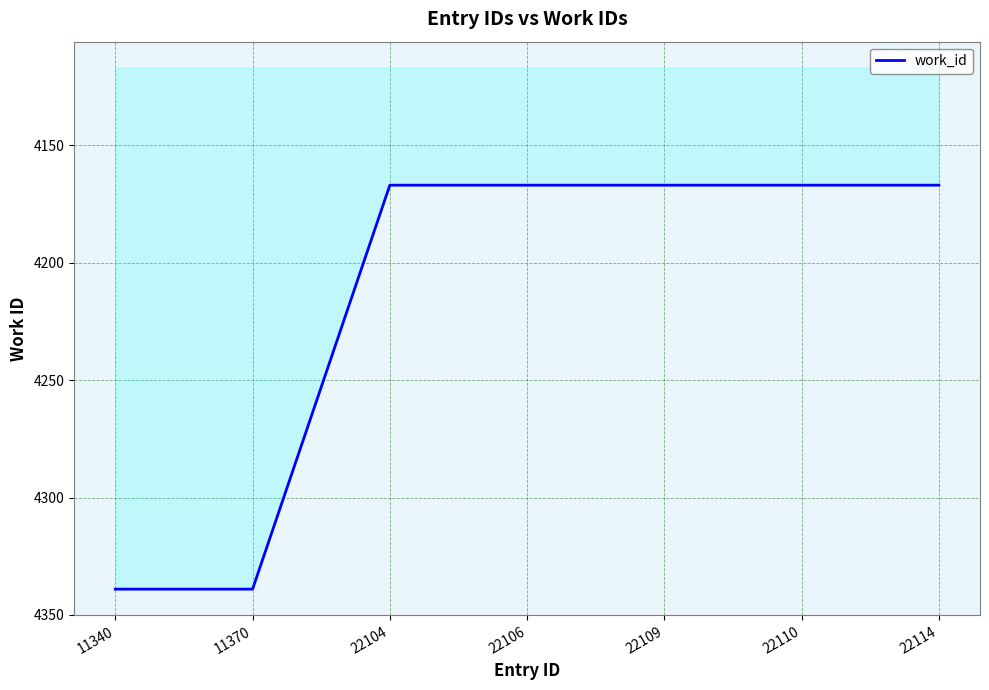

Reading left to right, list all the values displayed in this chart.

4339	4339	4167	4167	4167	4167	4167